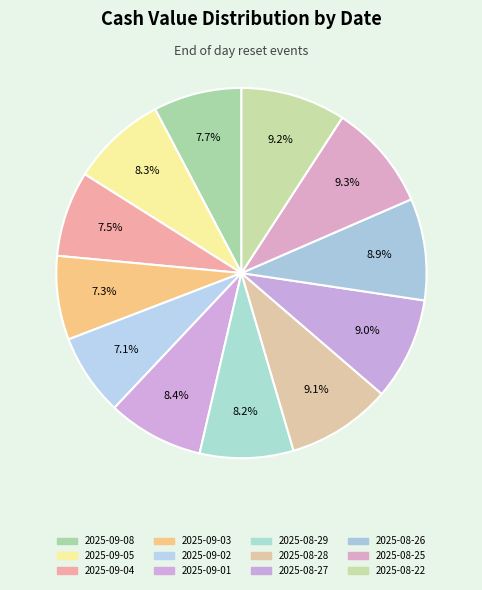

Is there a majority slice in this chart?

No